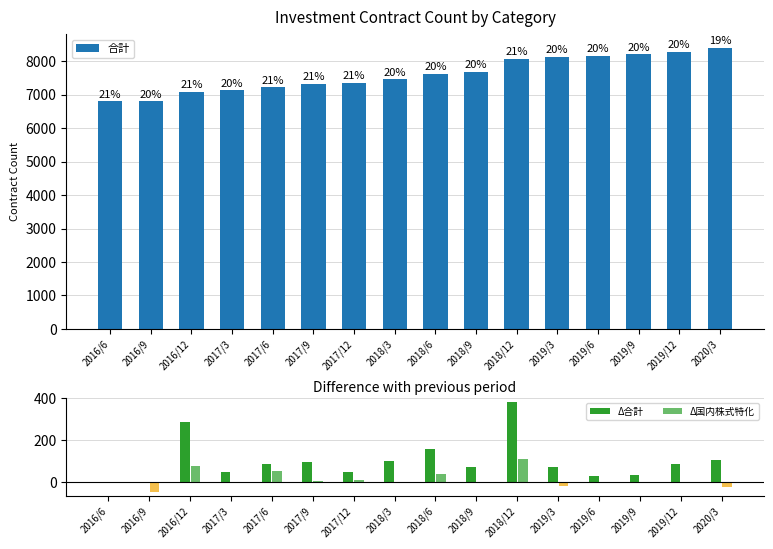

How many data points in Δ合計 are above 87?

7